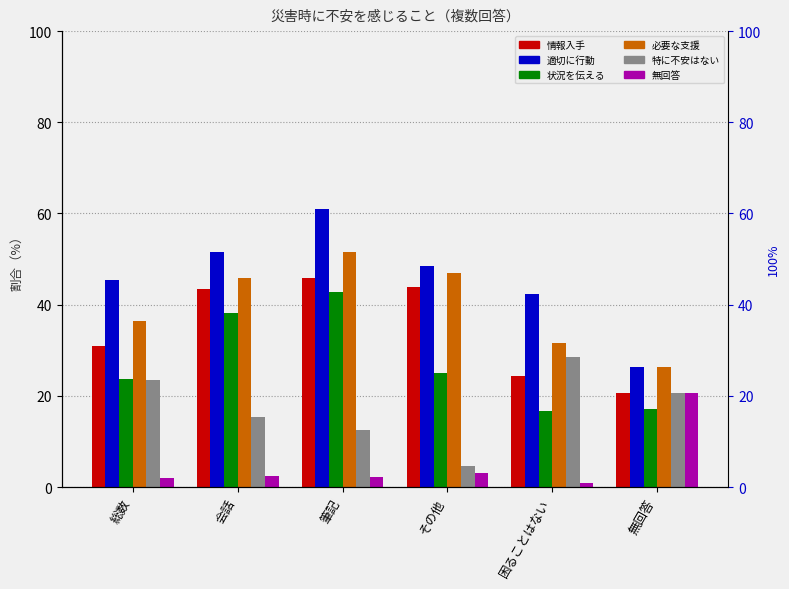

What is the label of the 3rd bar from the left?

筆記